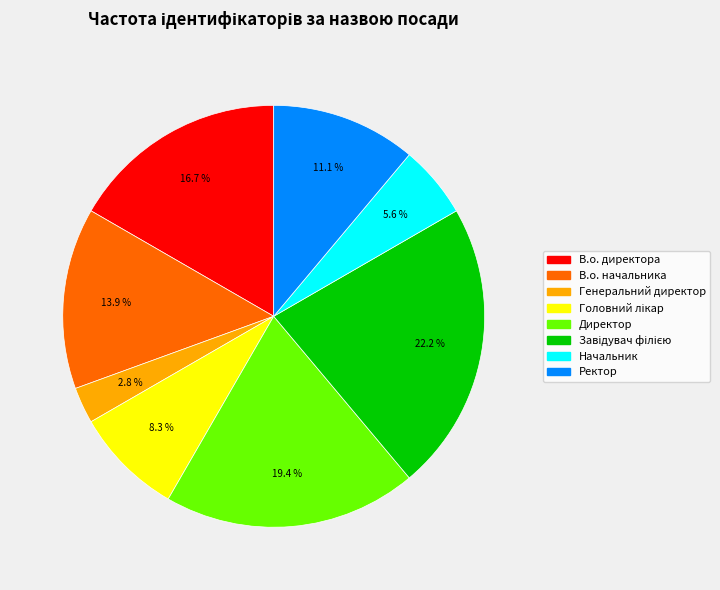

Is there any slice that represents more than half of the pie?

No